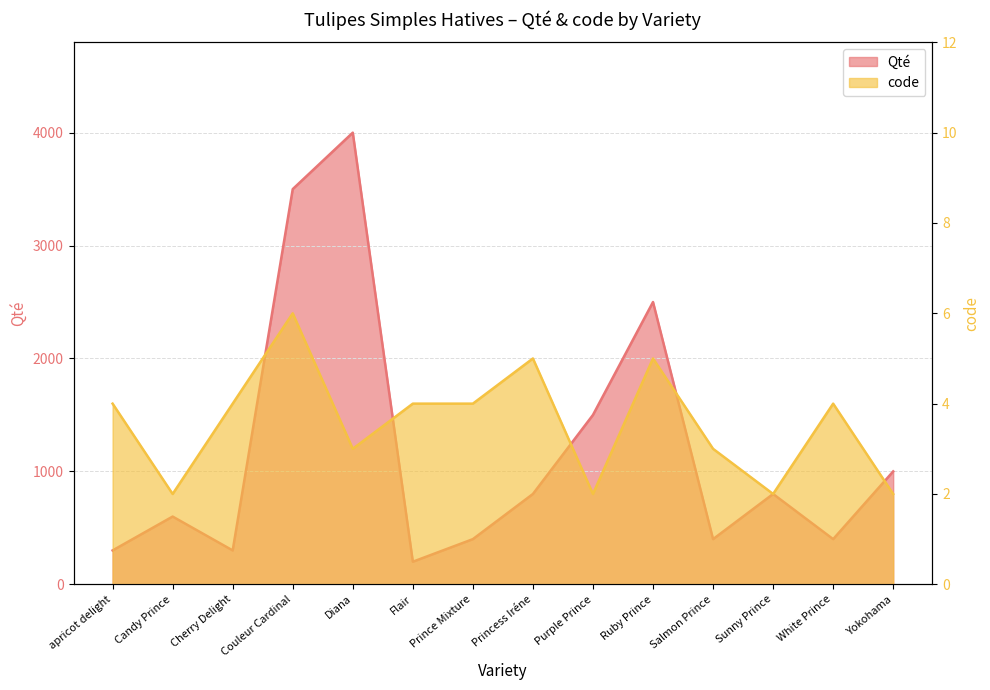

At how many categories does at least one series exceed 916?

5